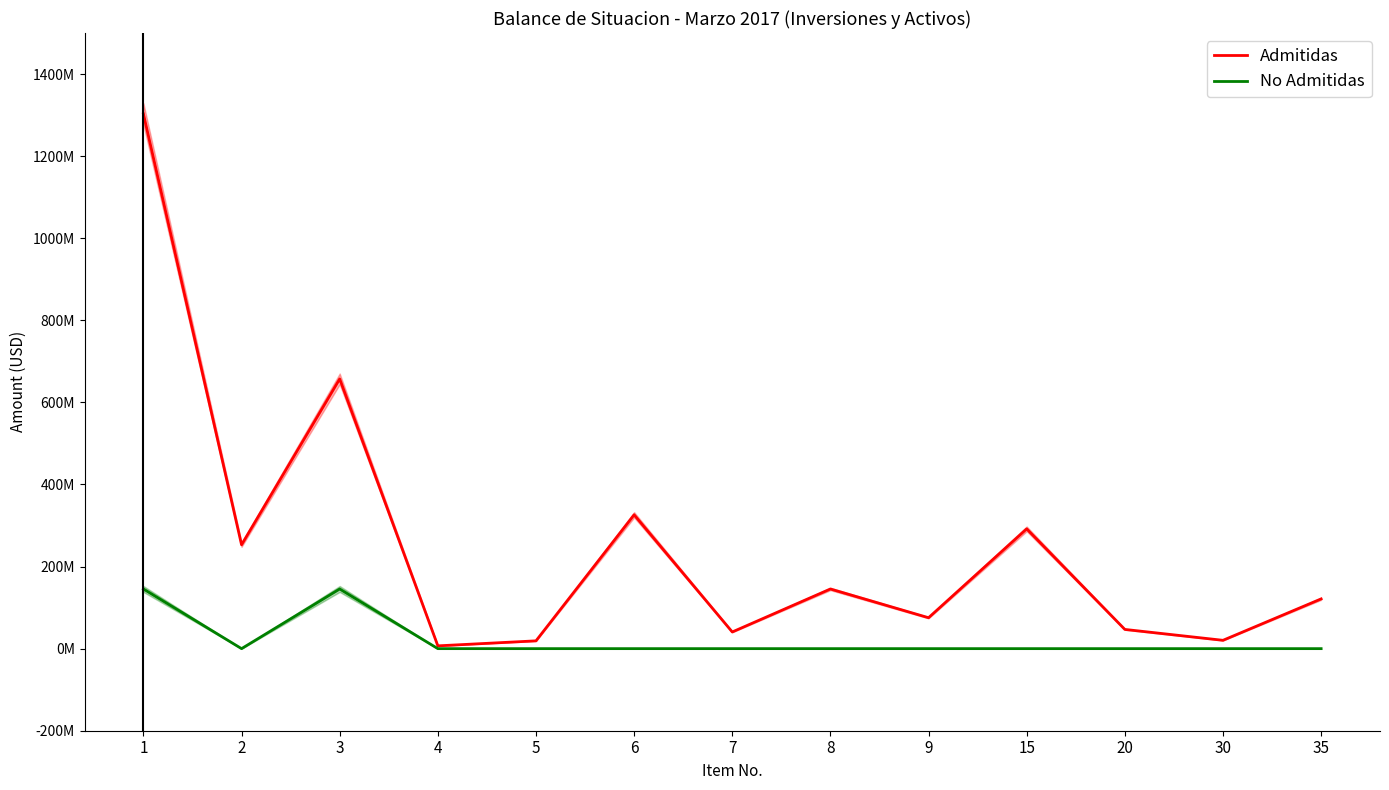

What are all the series names shown in the legend?

Admitidas, No Admitidas